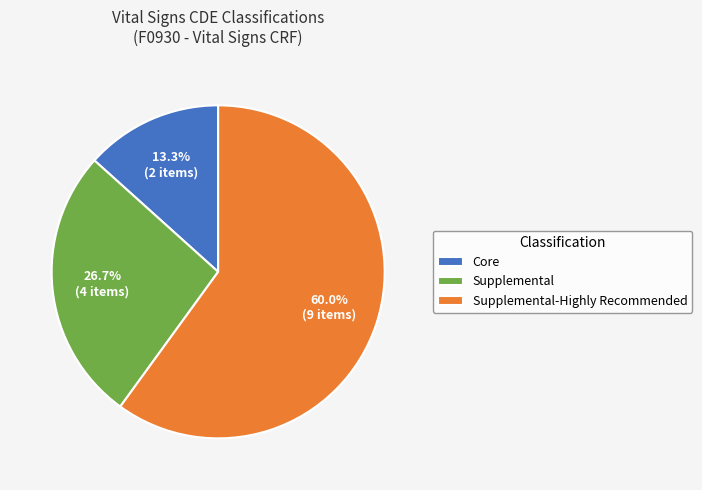

Is there any slice that represents more than half of the pie?

Yes